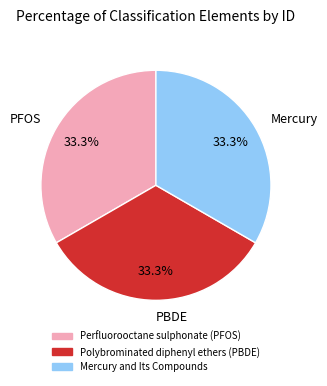

Is there a majority slice in this chart?

No